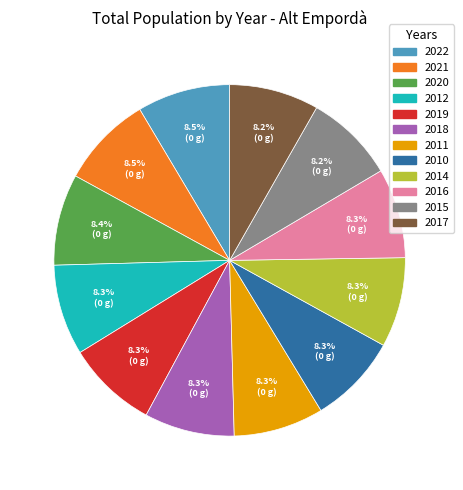

Is there a majority slice in this chart?

No